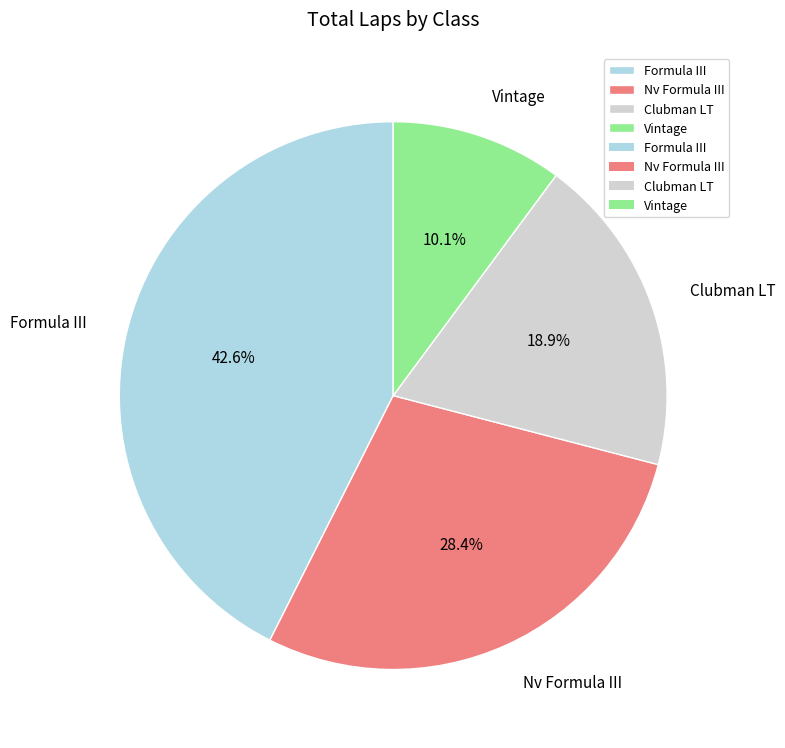

Which slice is the smallest?

Vintage